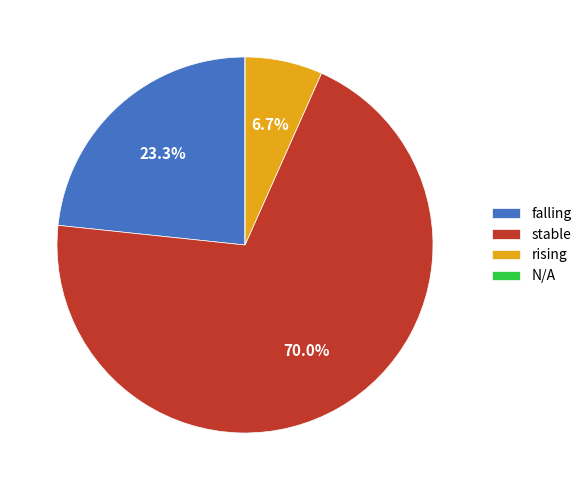

What percentage is the rising slice, to the nearest percent?

7%